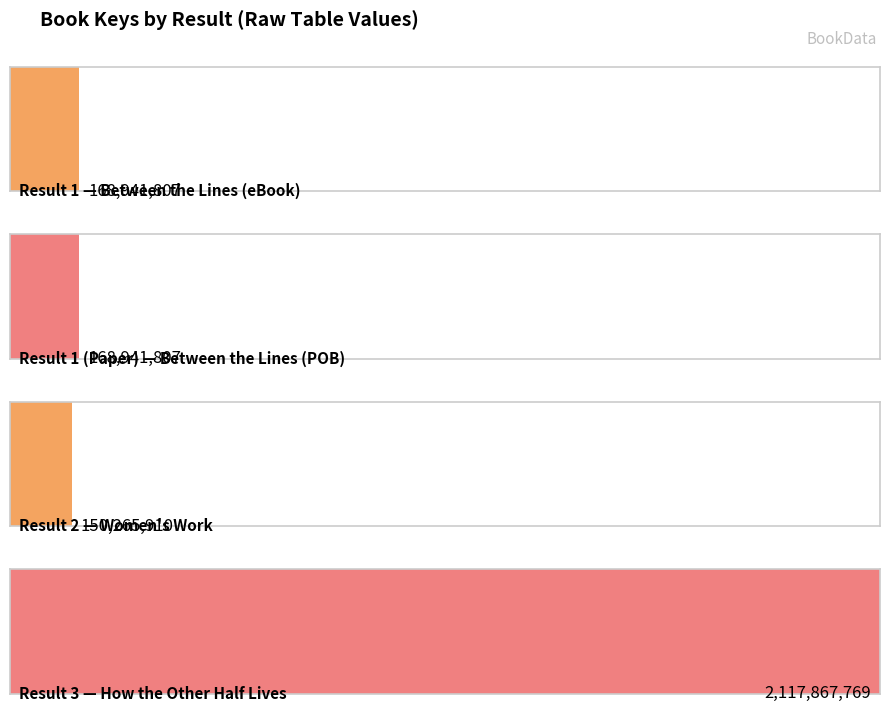

Rank the categories by value from lowest to highest.

2, 1, 1 (Paper), 3